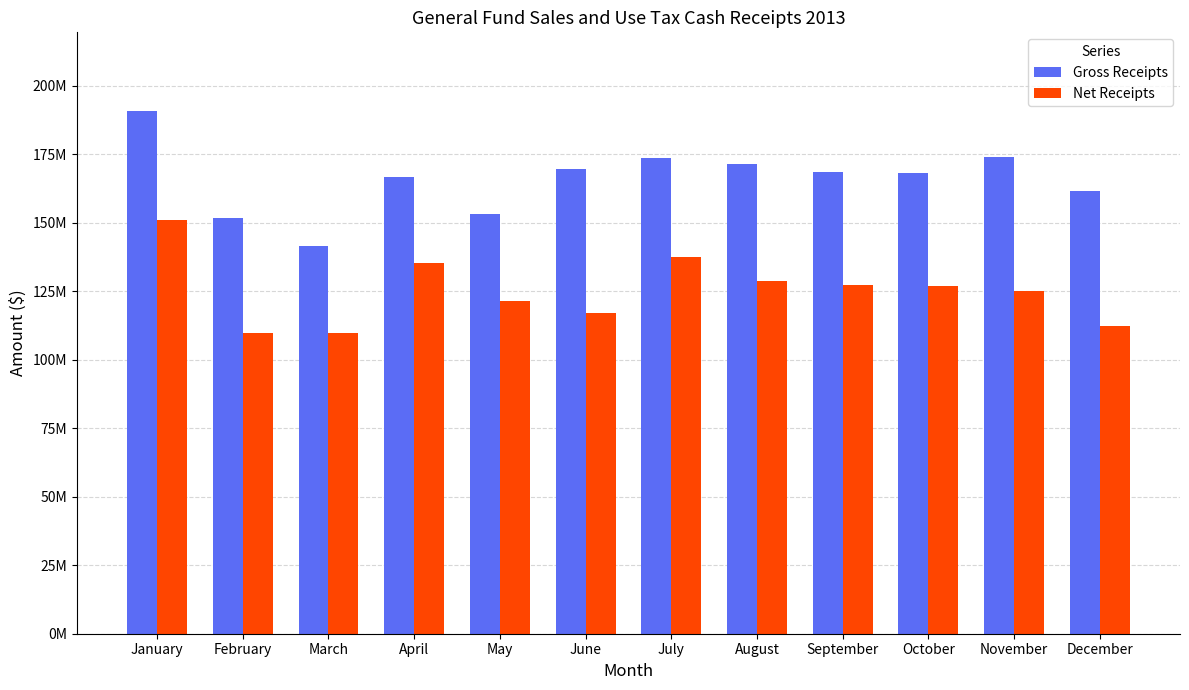

What are all the series names shown in the legend?

Gross Receipts, Net Receipts